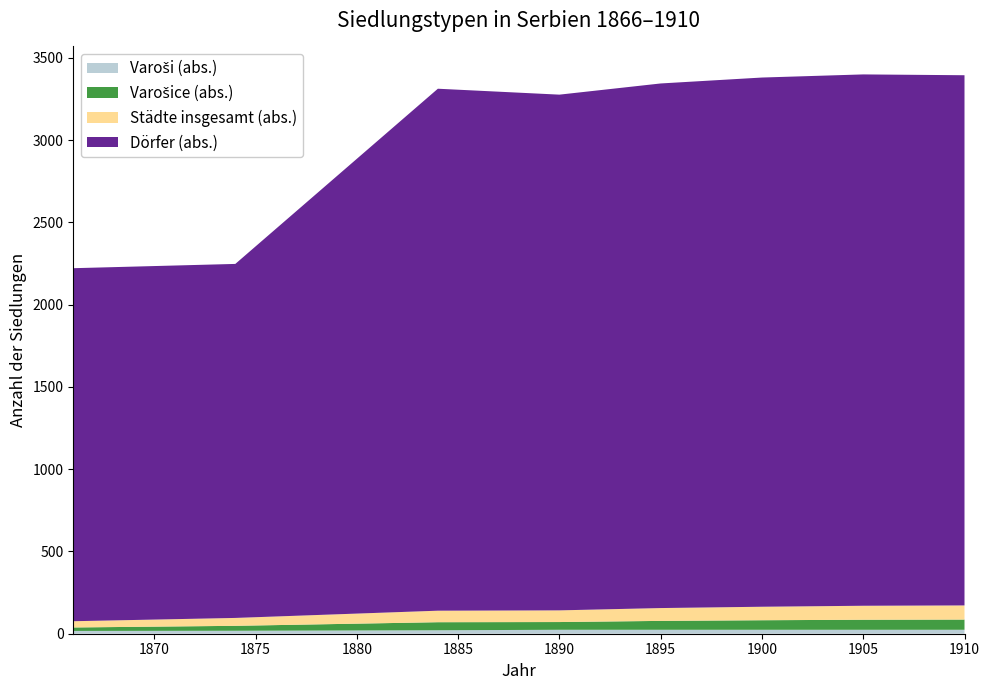

Reading left to right, extract all data points from this chart.

Varoši (abs.): 1866=17	1874=18	1884=21	1890=24	1895=24	1900=24	1905=24	1910=24
Varošice (abs.): 1866=21	1874=30	1884=49	1890=47	1895=54	1900=58	1905=61	1910=62
Städte insgesamt (abs.): 1866=38	1874=48	1884=70	1890=71	1895=78	1900=82	1905=85	1910=86
Dörfer (abs.): 1866=2146	1874=2152	1884=3173	1890=3135	1895=3189	1900=3217	1905=3230	1910=3223